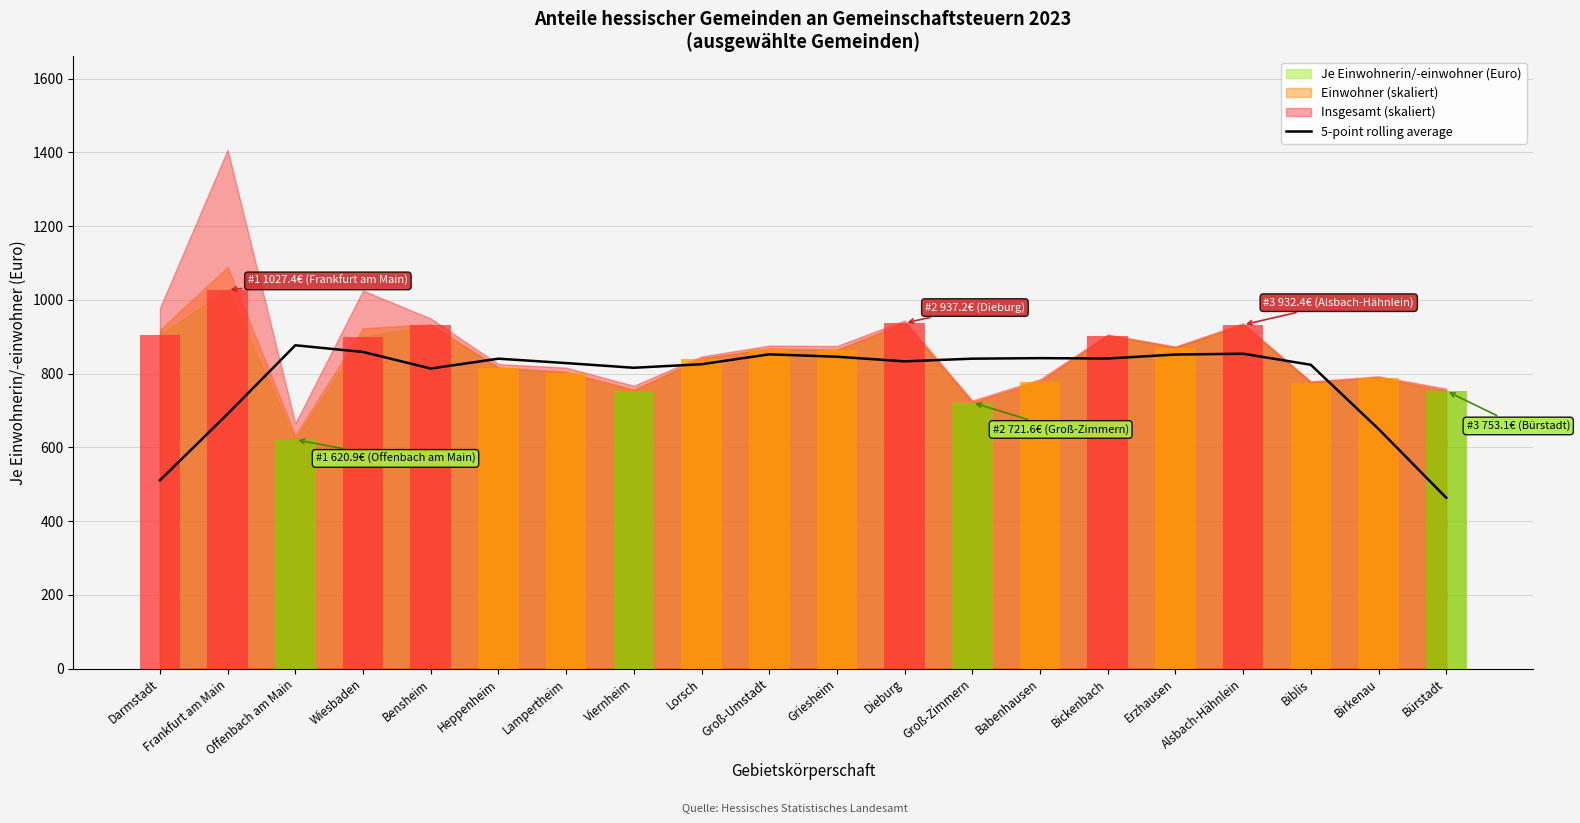

What position from the left is Alsbach-Hähnlein?

17